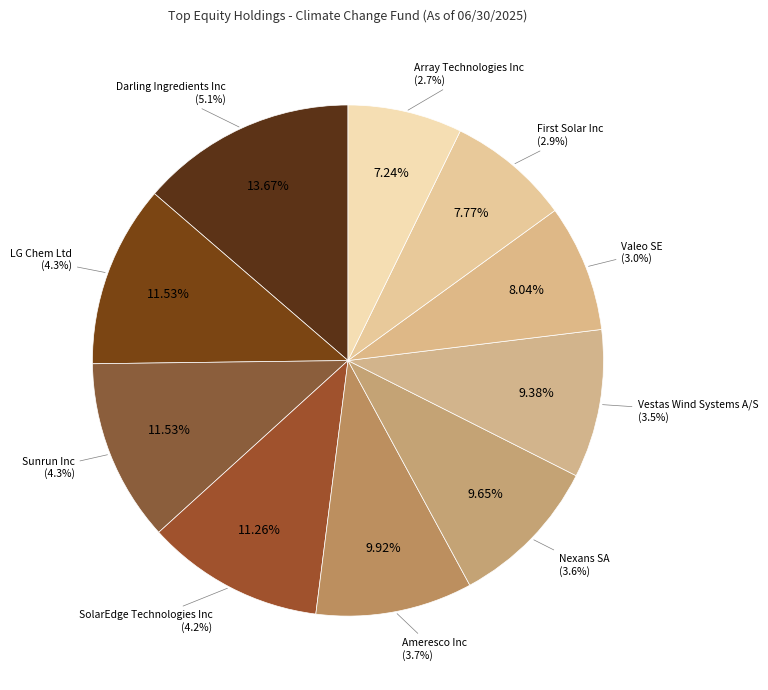

Rank the categories by value from lowest to highest.

Array Technologies Inc, First Solar Inc, Valeo SE, Vestas Wind Systems A/S, Nexans SA, Ameresco Inc, SolarEdge Technologies Inc, LG Chem Ltd, Sunrun Inc, Darling Ingredients Inc